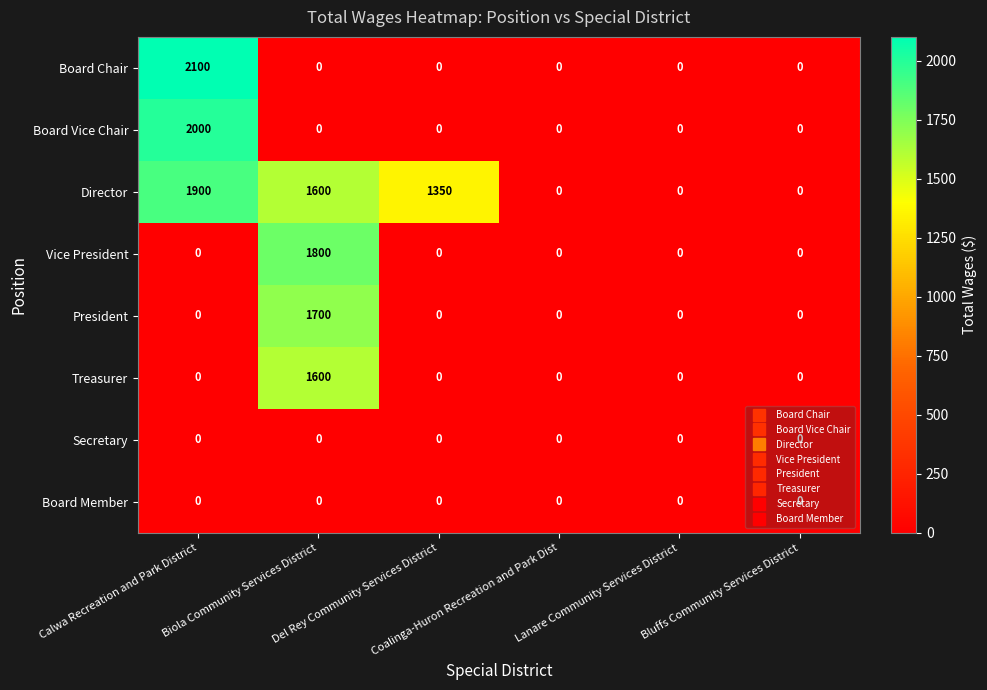

What is the difference between the maximum and minimum values in the Treasurer series?

1600